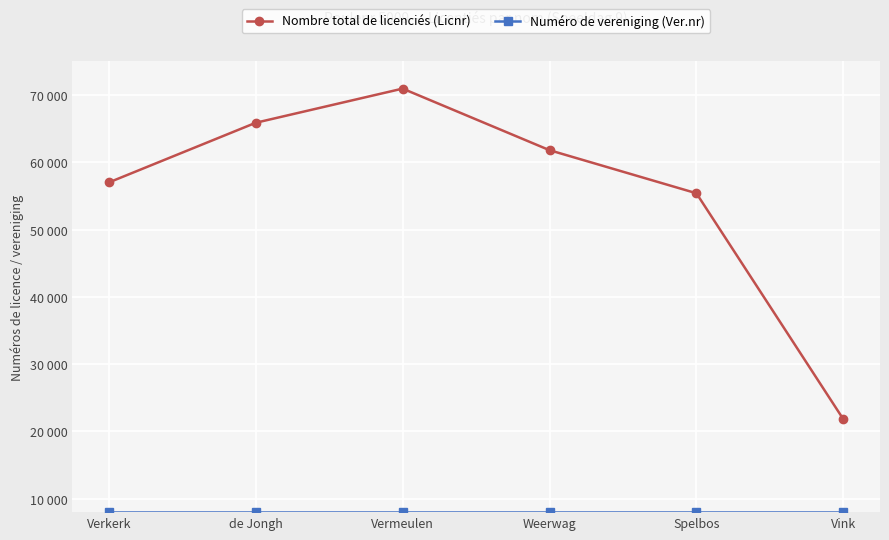

Is this an area chart (filled region under the line)?

No